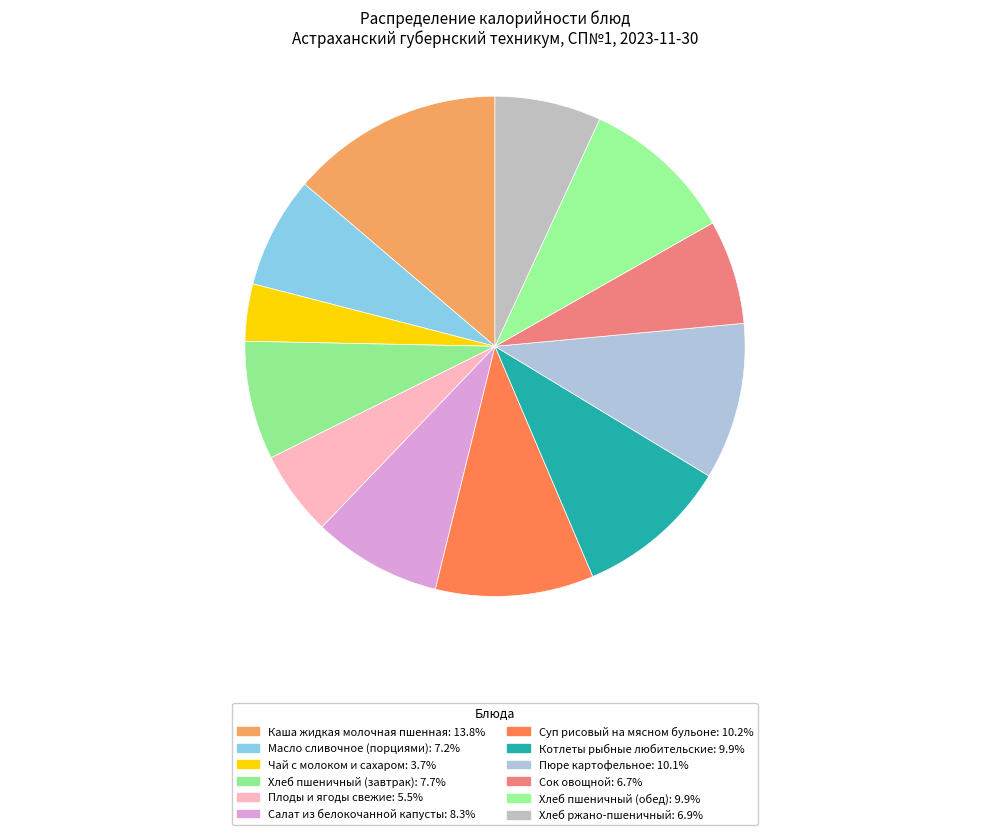

How many segments does this pie chart have?

12